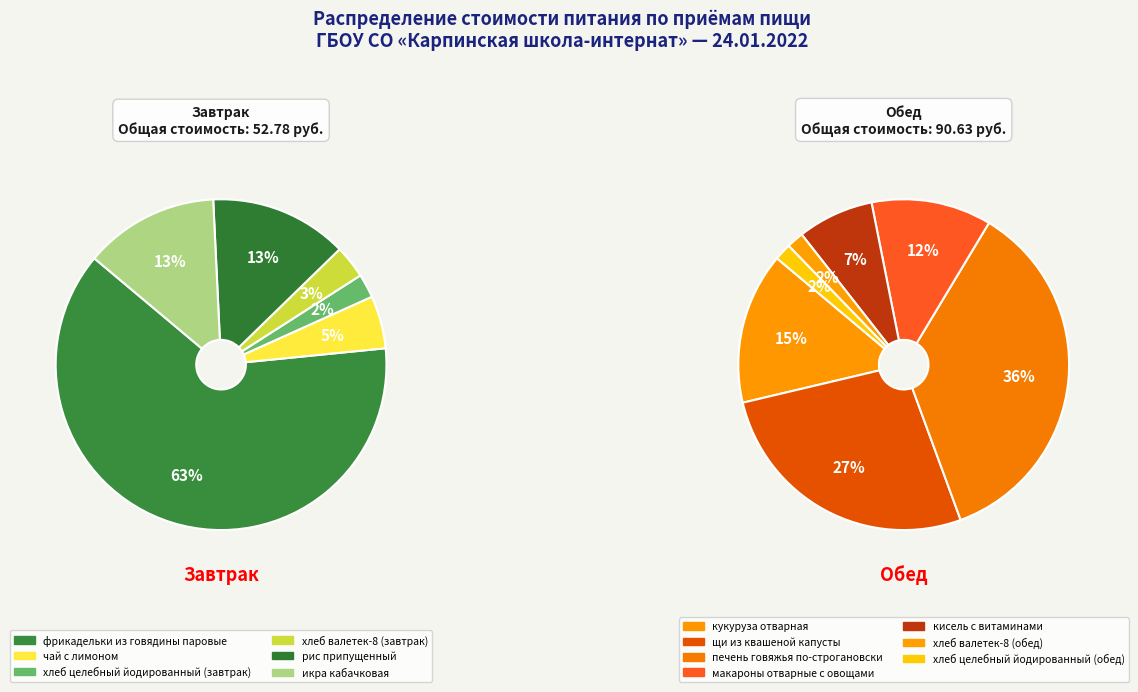

What is the change in value from щи из квашеной капусты to хлеб целебный йодированный (обед)?

-22.9